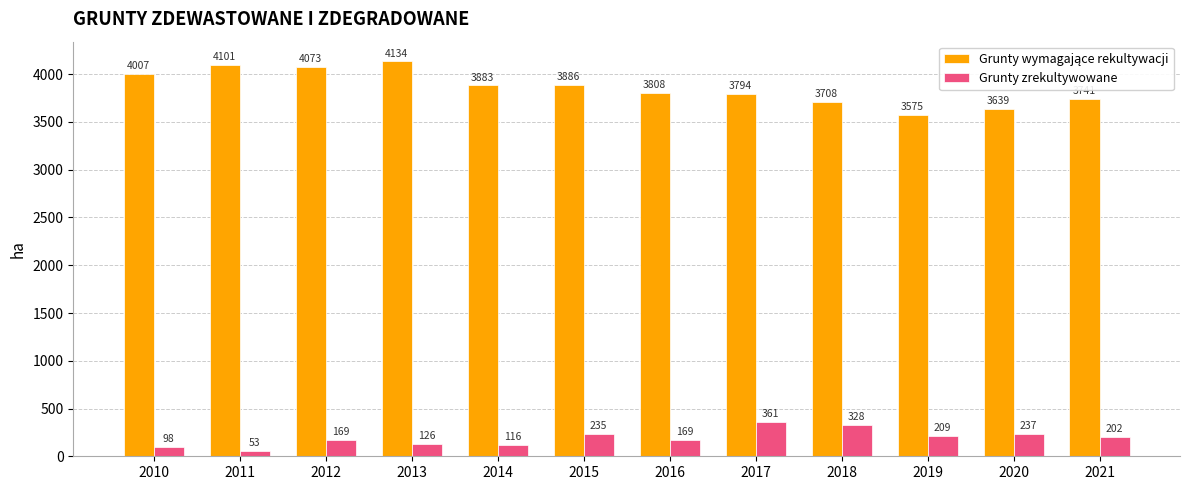

What is the minimum value shown in the chart?

53